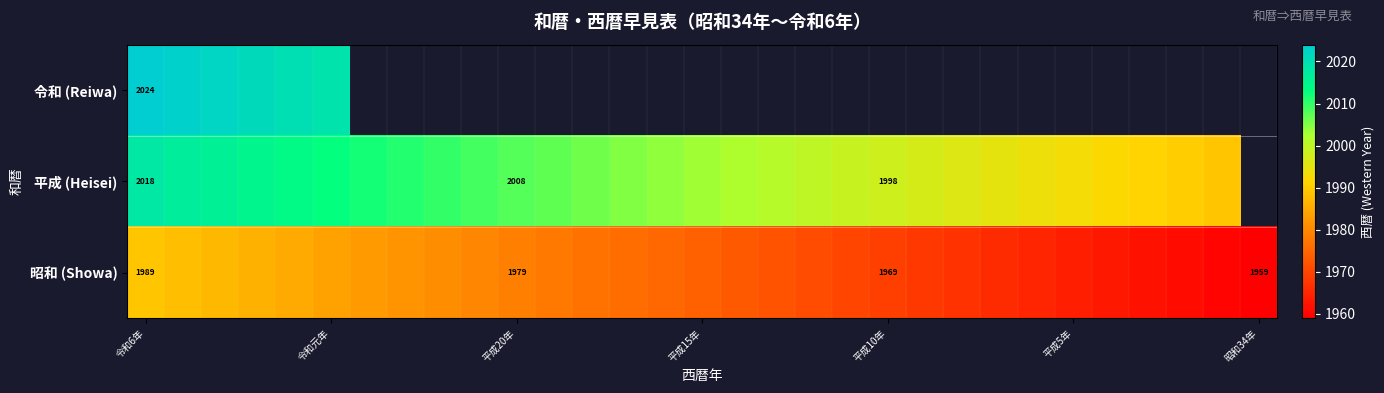

What is the total value across all series at 令和6年?

6031